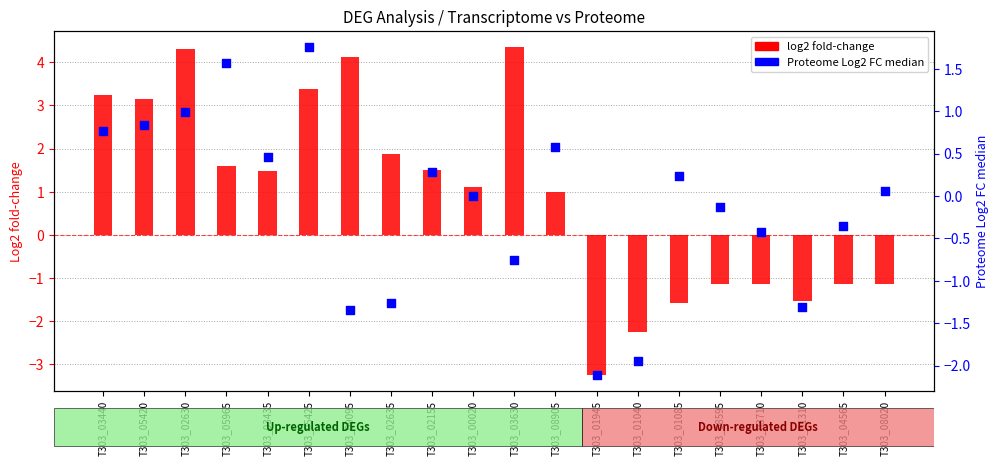

Which series contains the highest Y value?

log2 fold-change